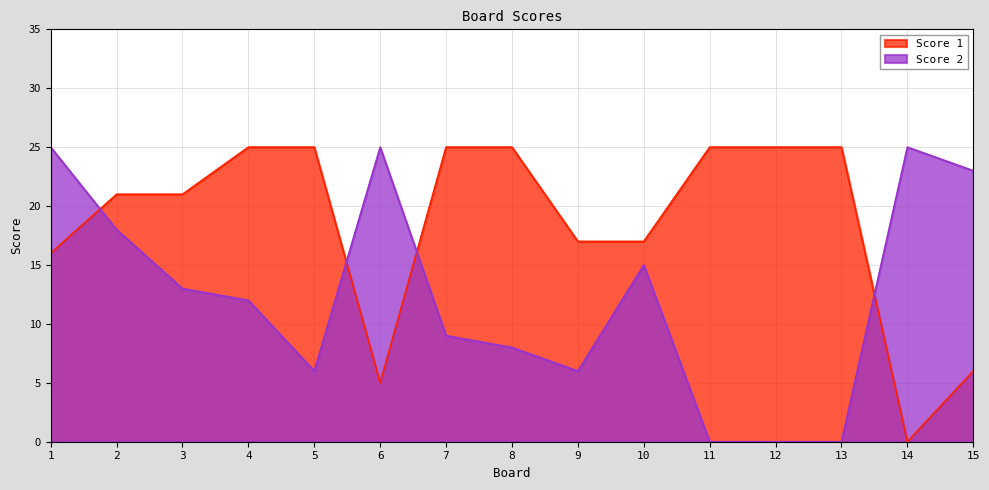

After their last crossing, which series has the higher values: Score 1 or Score 2?

Score 2